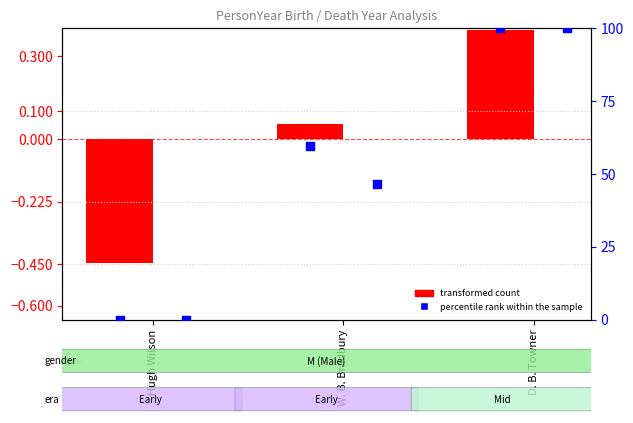

What is the total value across all series at D. B. Towner?

100.4